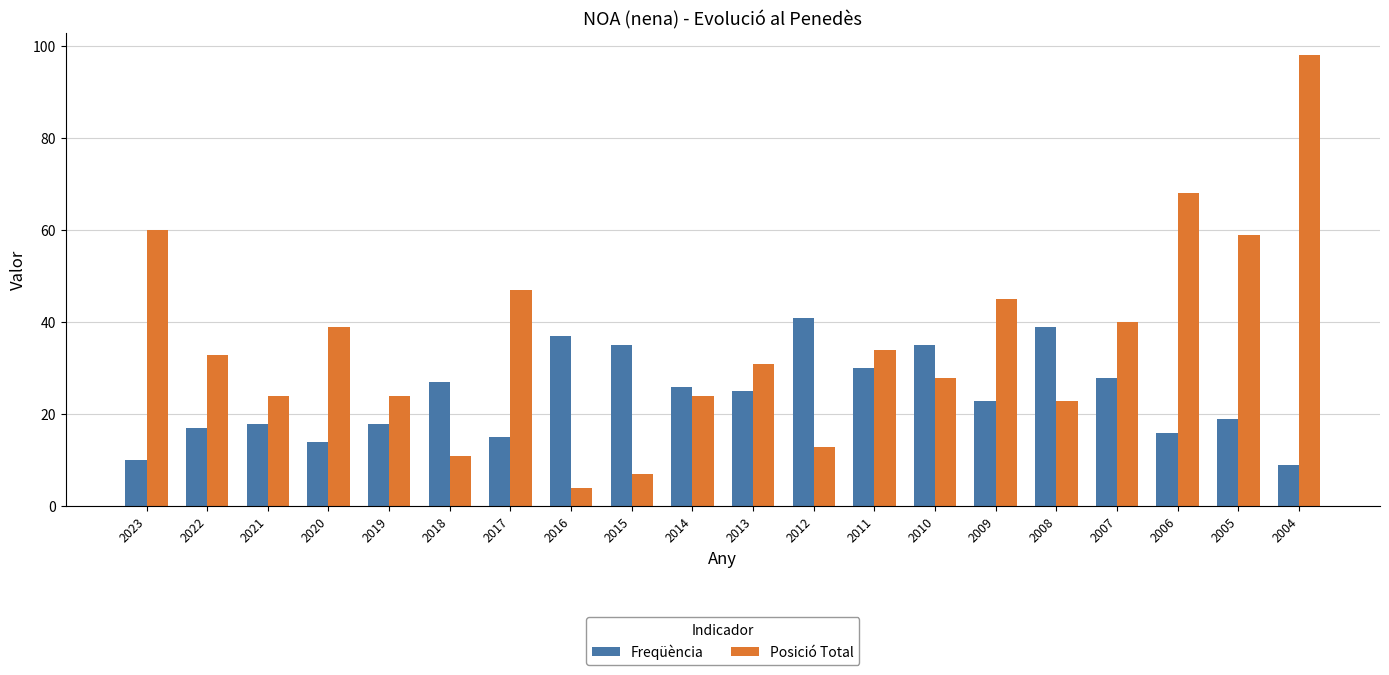

What is the sum of all Freqüència values?

482